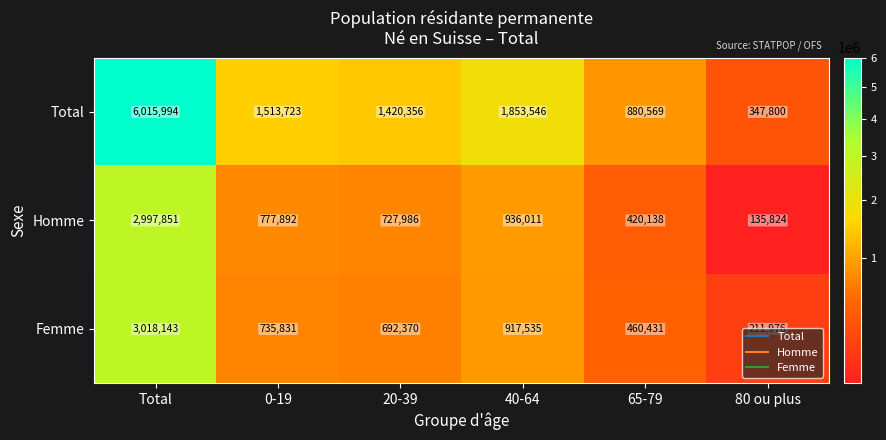

Where does the Total series first go above 1513723?

Total